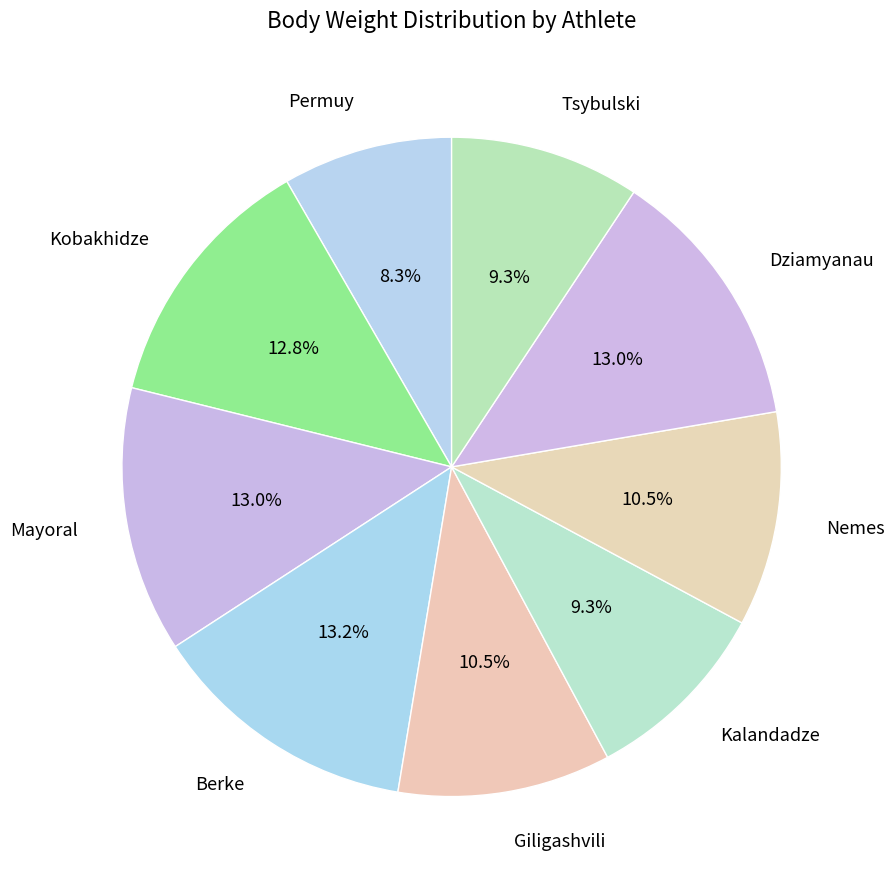

Is it true that Berke is 24% of the pie?

False